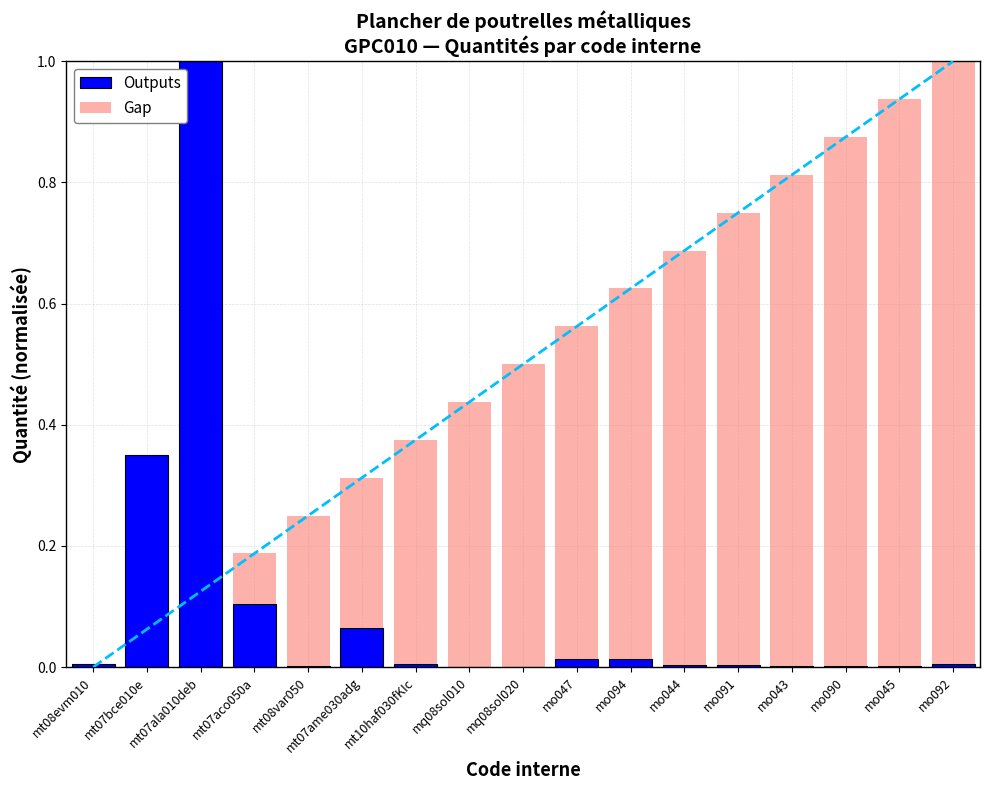

What is the label of the 17th bar from the left?

mo092